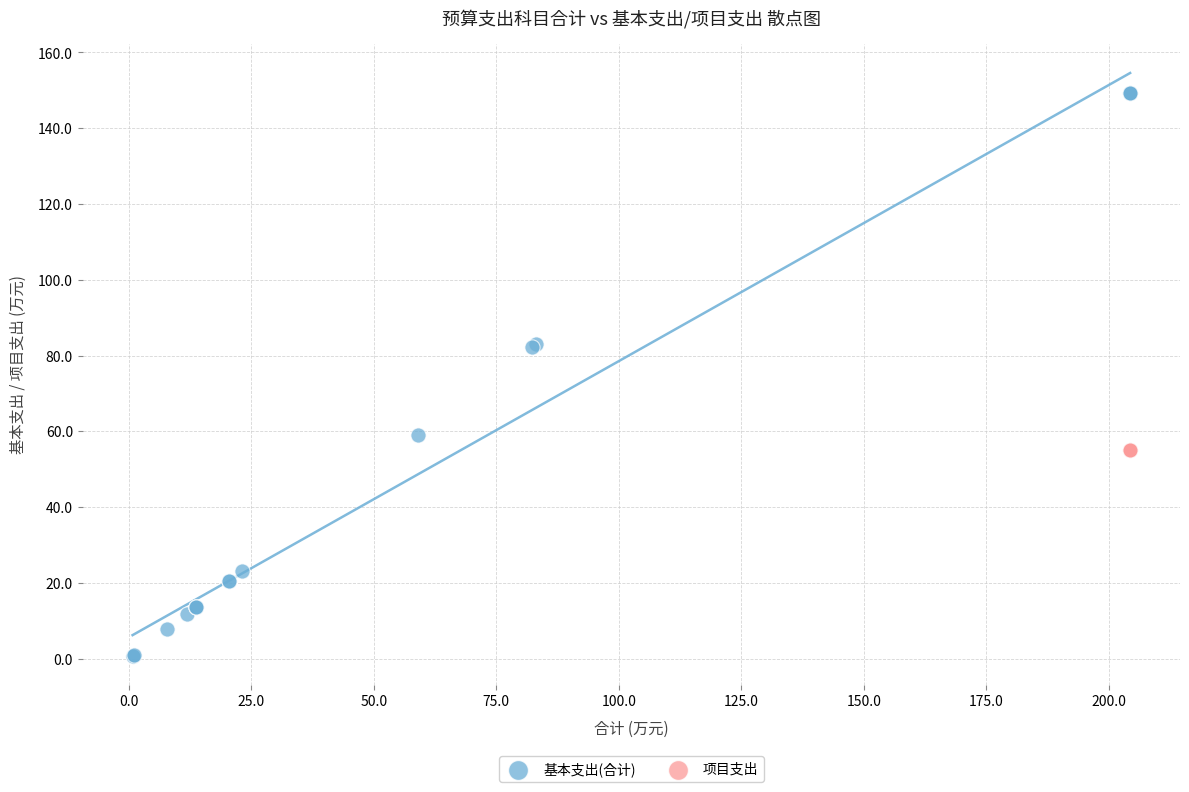

Which series reaches the maximum Y coordinate?

基本支出(合计)